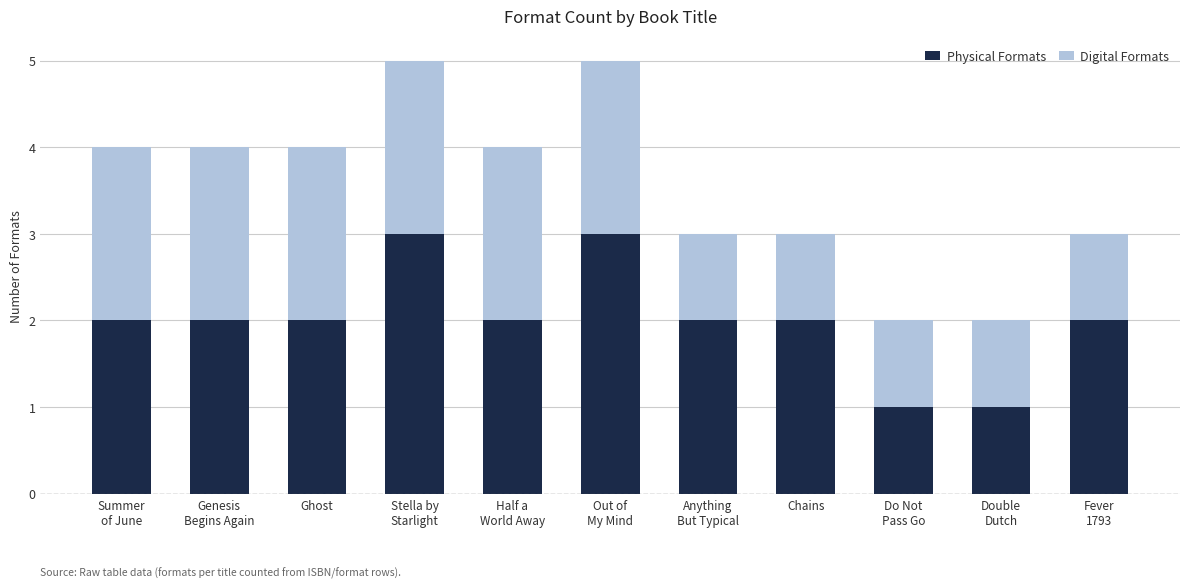

Is it true that Physical Formats equals 3 at Chains?

False